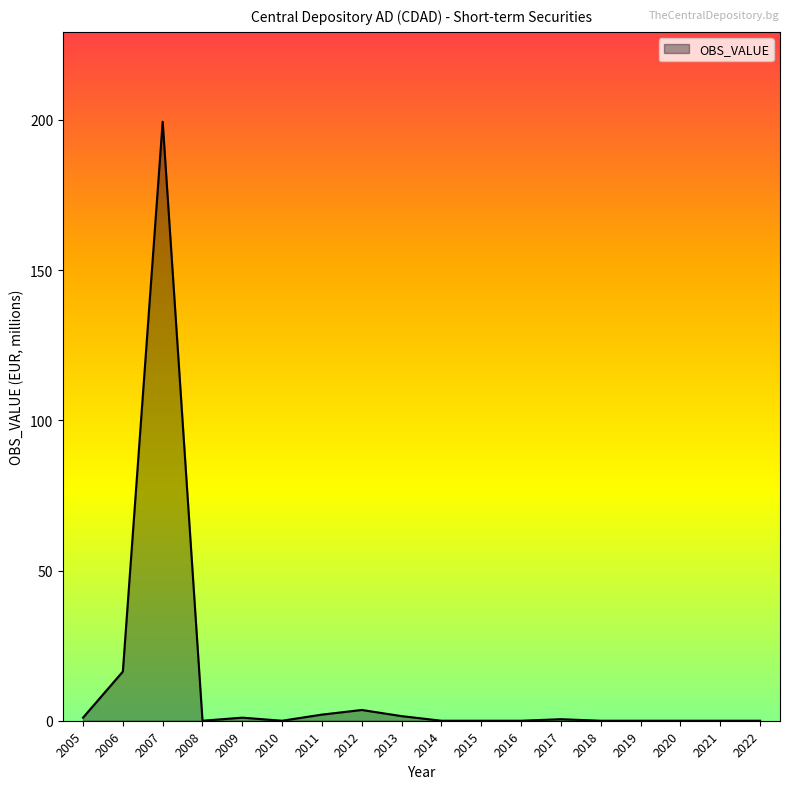

At which category does the chart reach its peak across all series?

2007